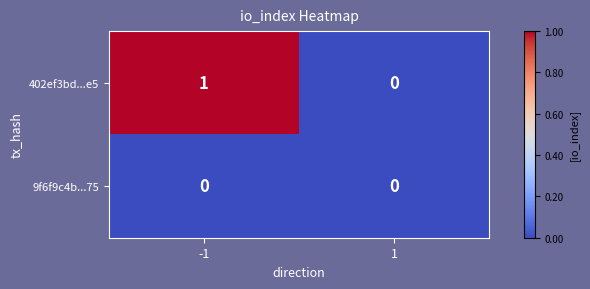

The value of 9f6f9c4b...75 at -1 is 0. True or false?

True